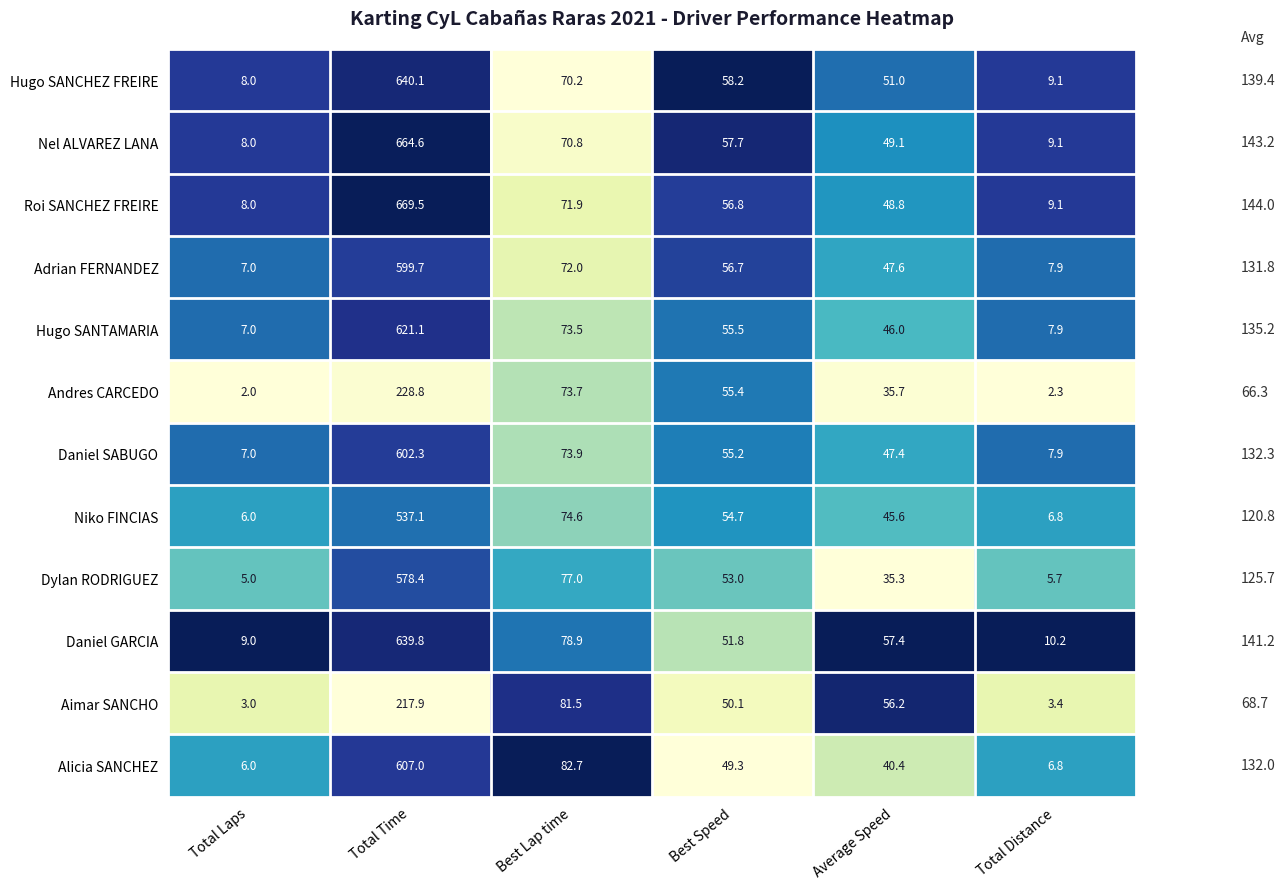

The Dylan RODRIGUEZ series shows 5.0 at Total Laps. True or false?

True